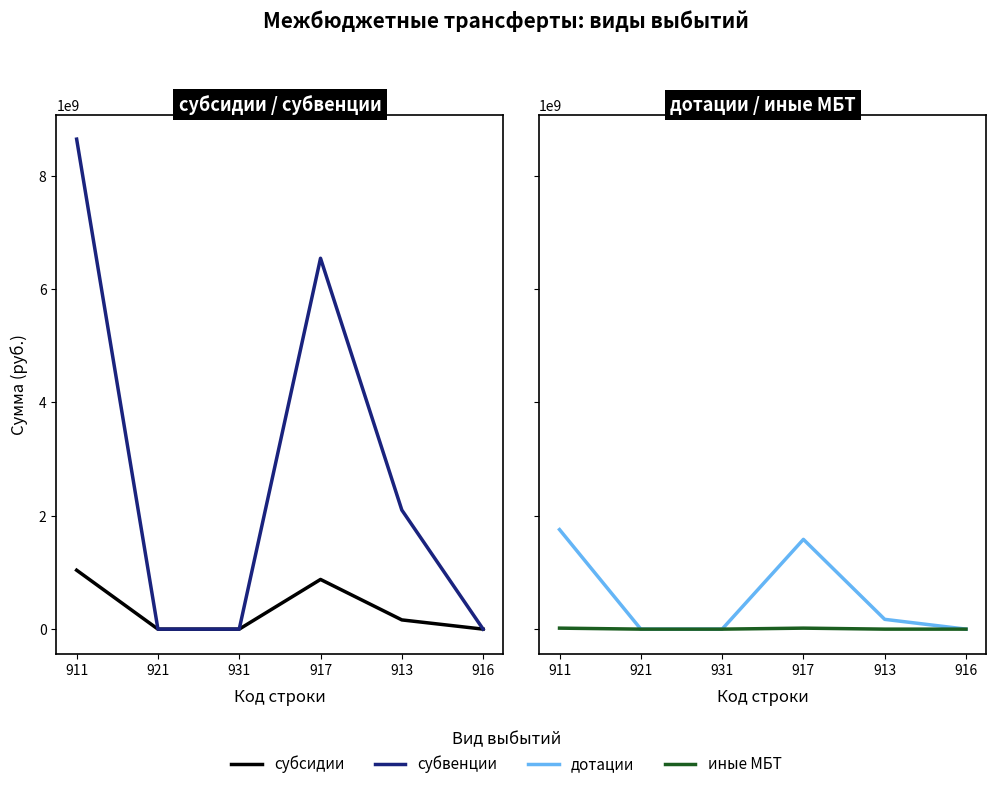

What is the total value across all series at 917?

9022266317.0